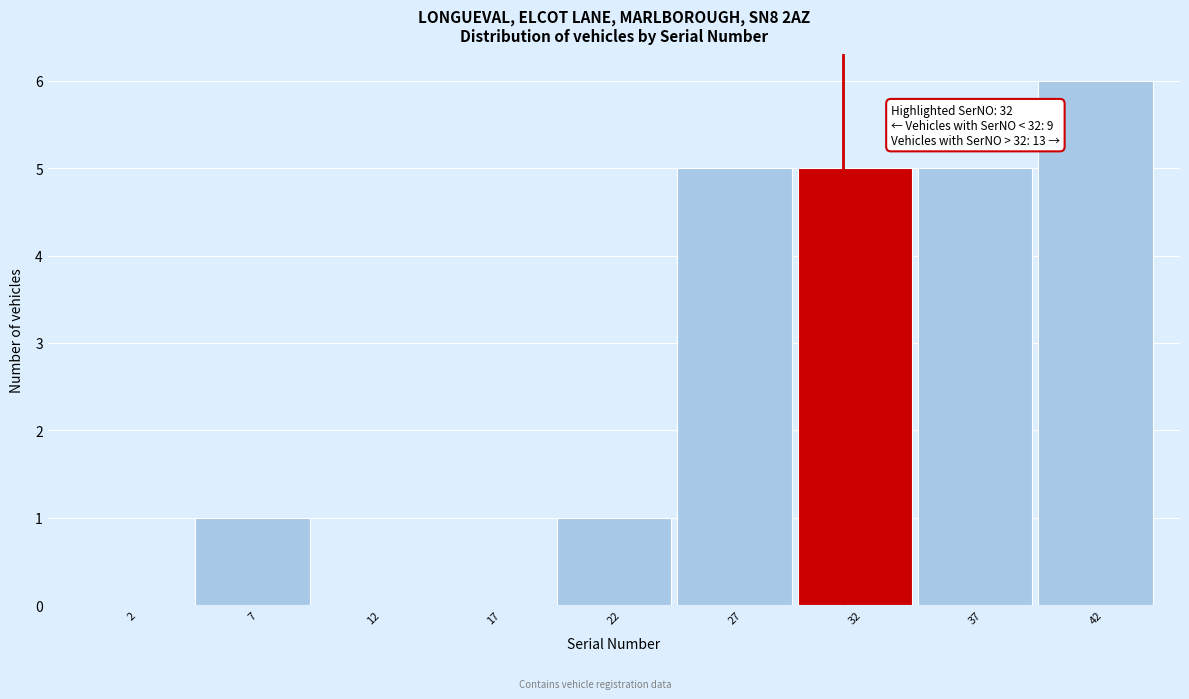

Reading left to right, extract all data points from this chart.

2=0	7=1	12=0	17=0	22=1	27=5	32=5	37=5	42=6